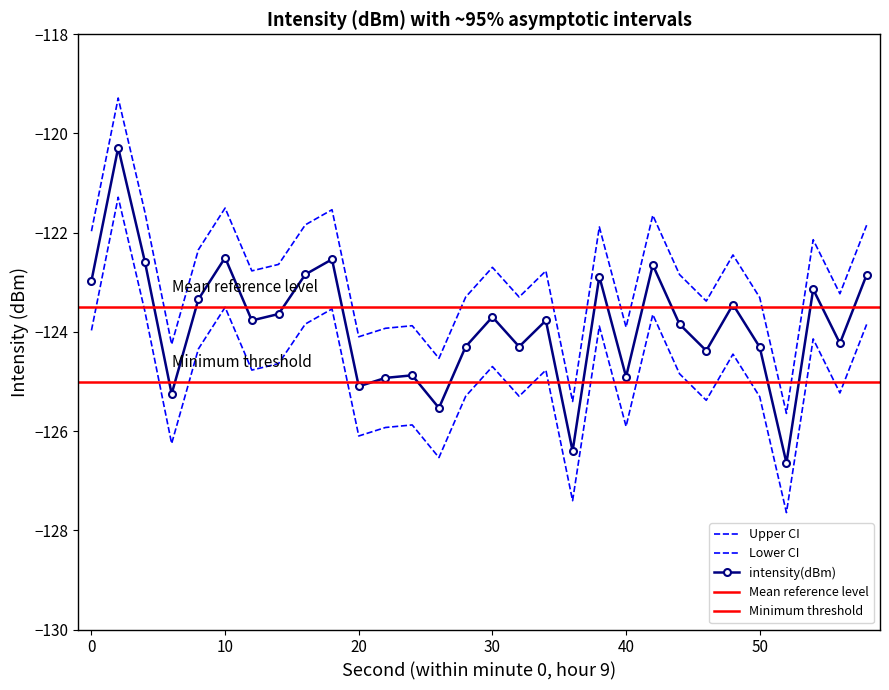

The intensity(dBm) series shows -121.6 at 42. True or false?

True